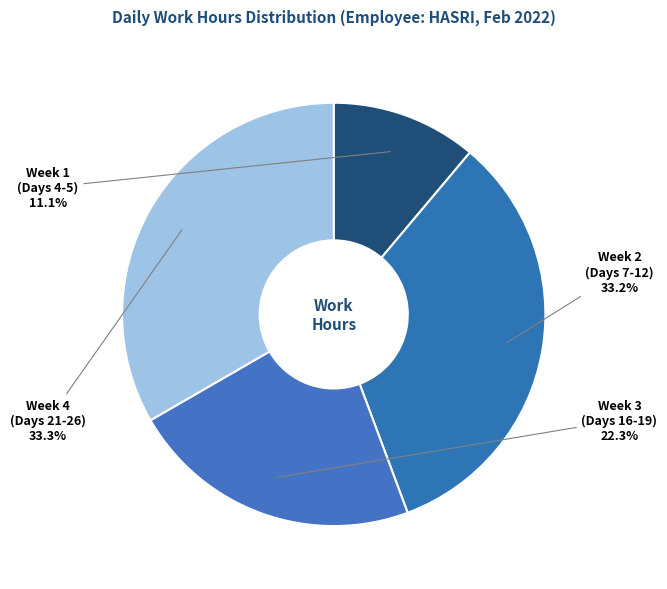

How many slices are in this pie chart?

4